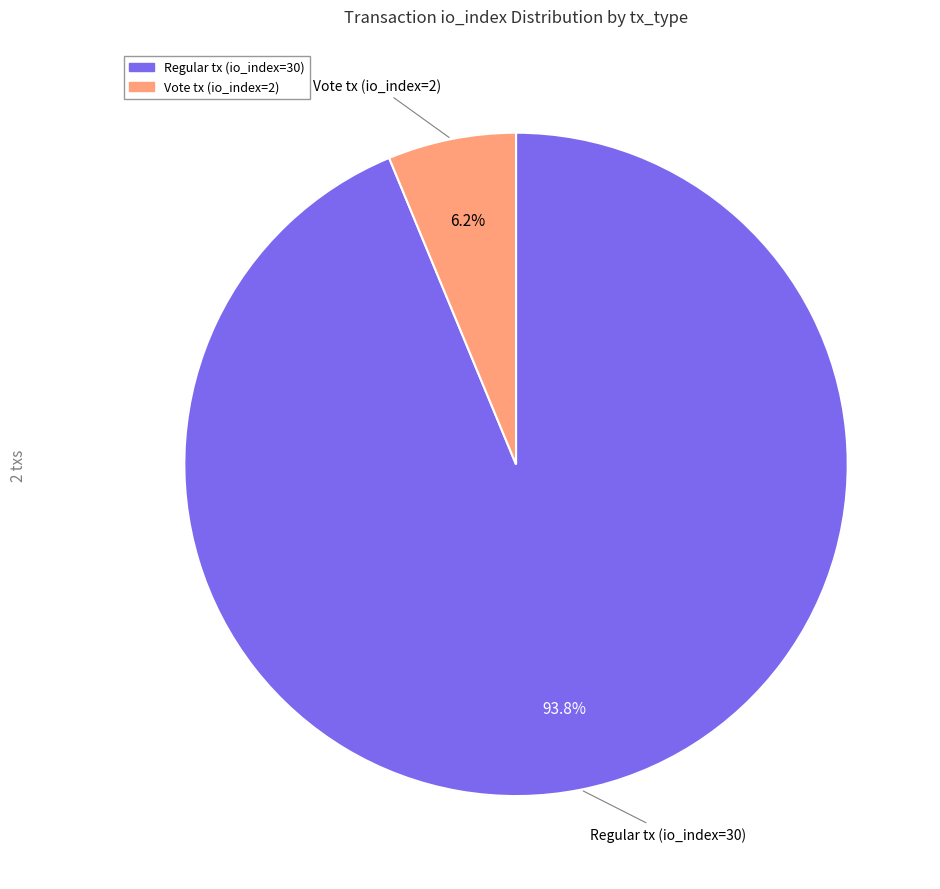

Which slice is the smallest?

Vote tx (io_index=2)